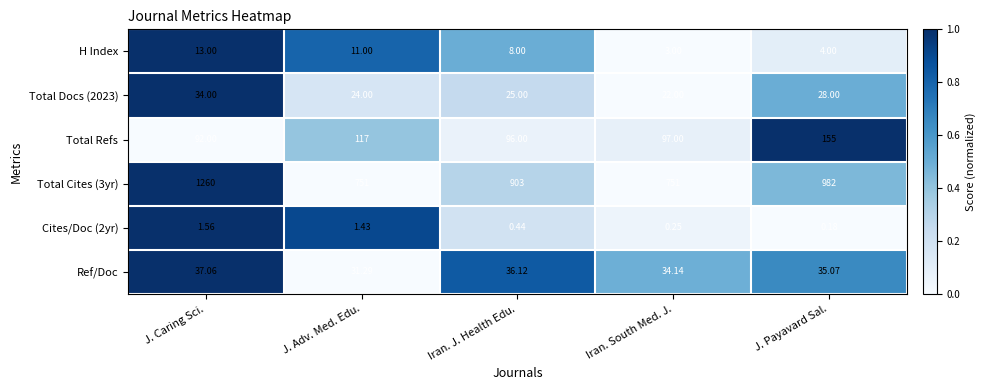

Where is Ref/Doc nearest to the value 34?

Iran. South Med. J.